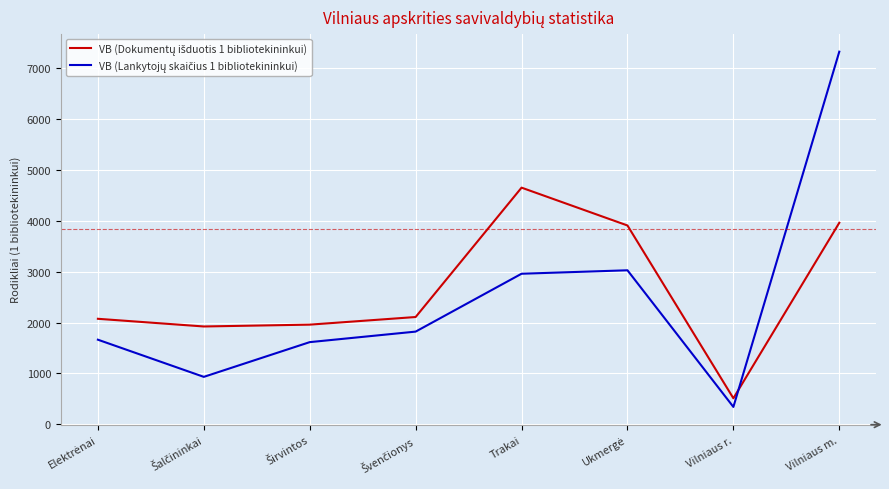

What is the difference between the highest and lowest values at Trakai?

1693